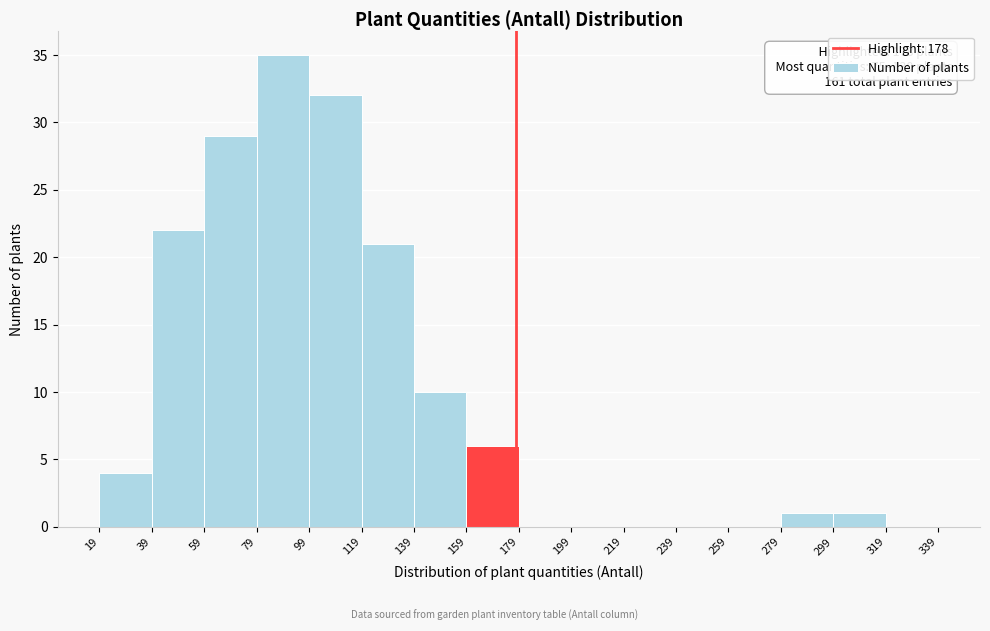

Over which range of the x-axis is the bar tallest?

79 to 99